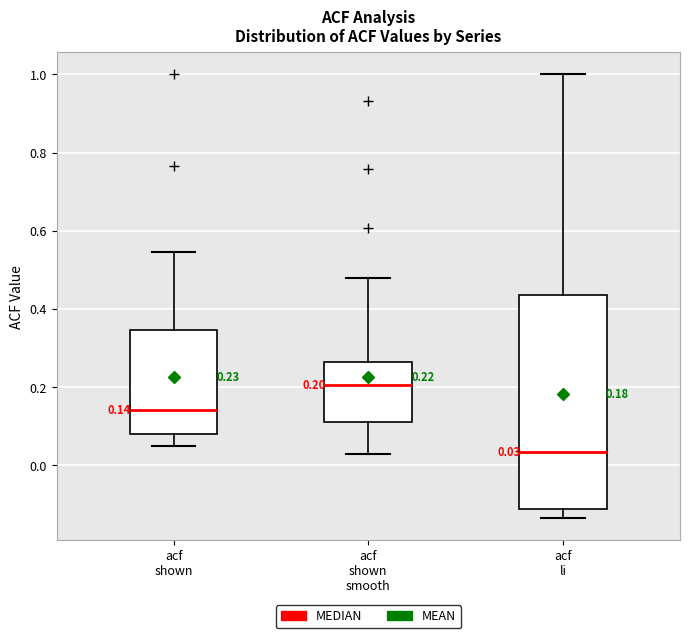

Which box's median line is the highest?

acf shown smooth